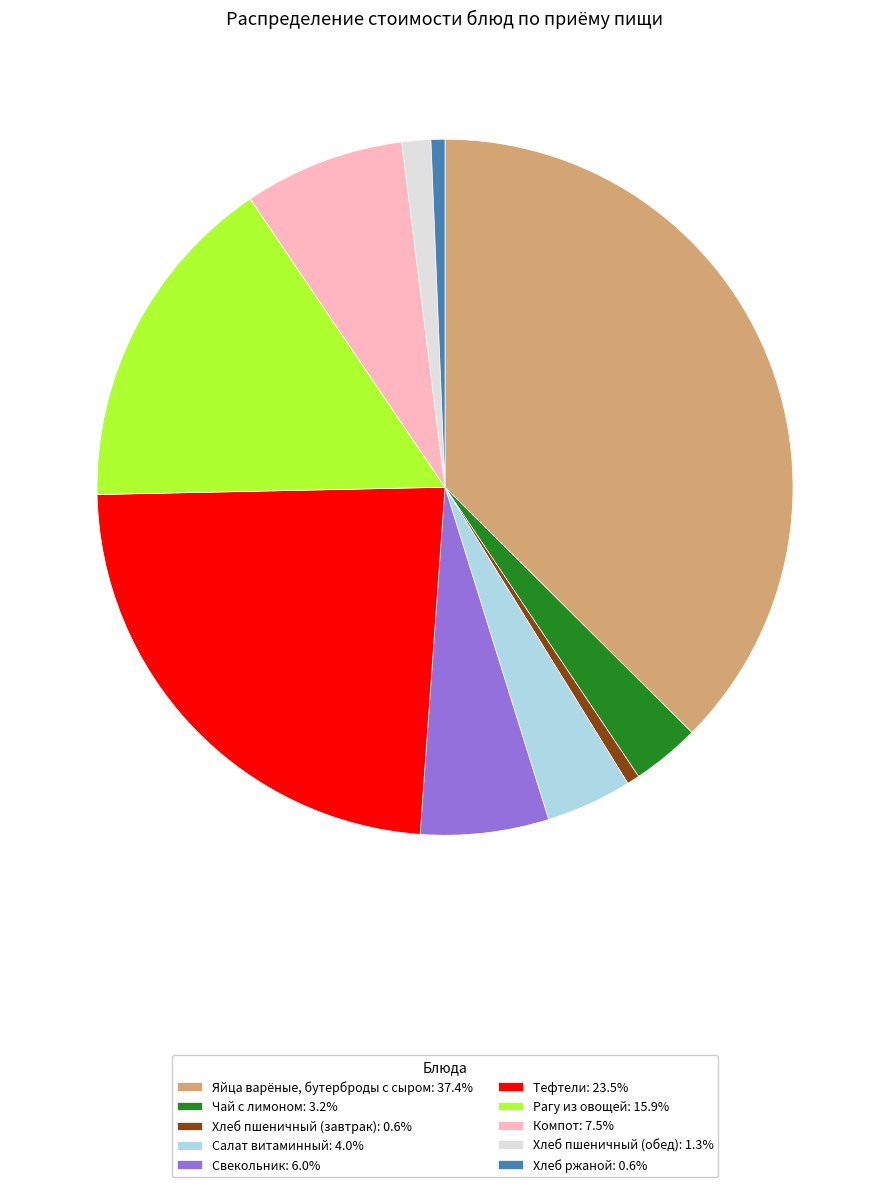

Combined, do Чай с лимоном: 3.2% and Хлеб пшеничный (обед): 1.3% account for over 50%?

No